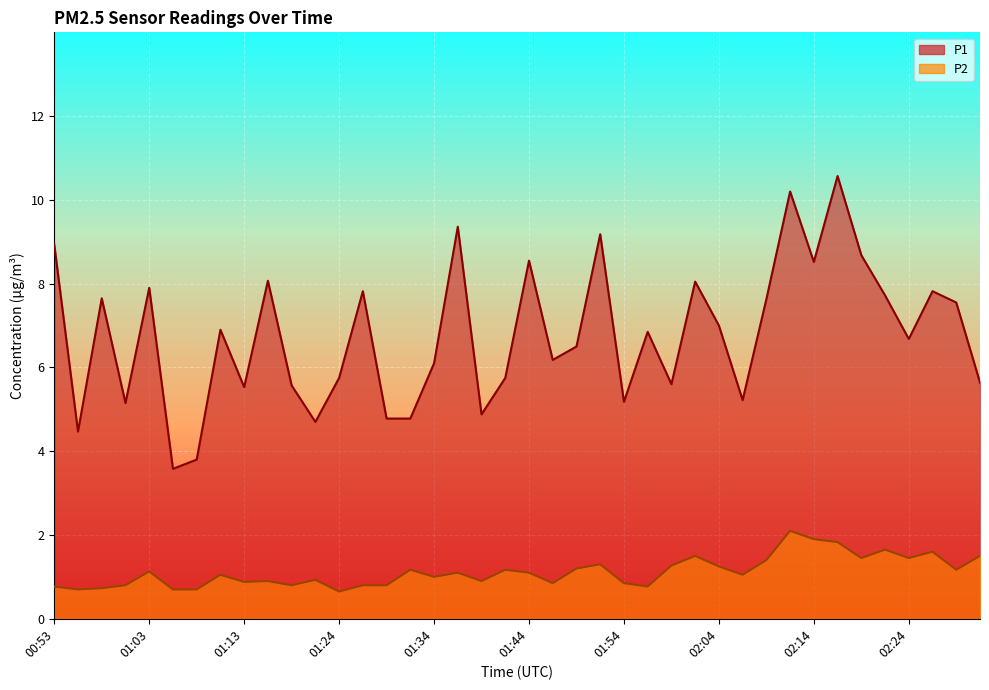

True or false: P1 and P2 intersect in this chart.

False